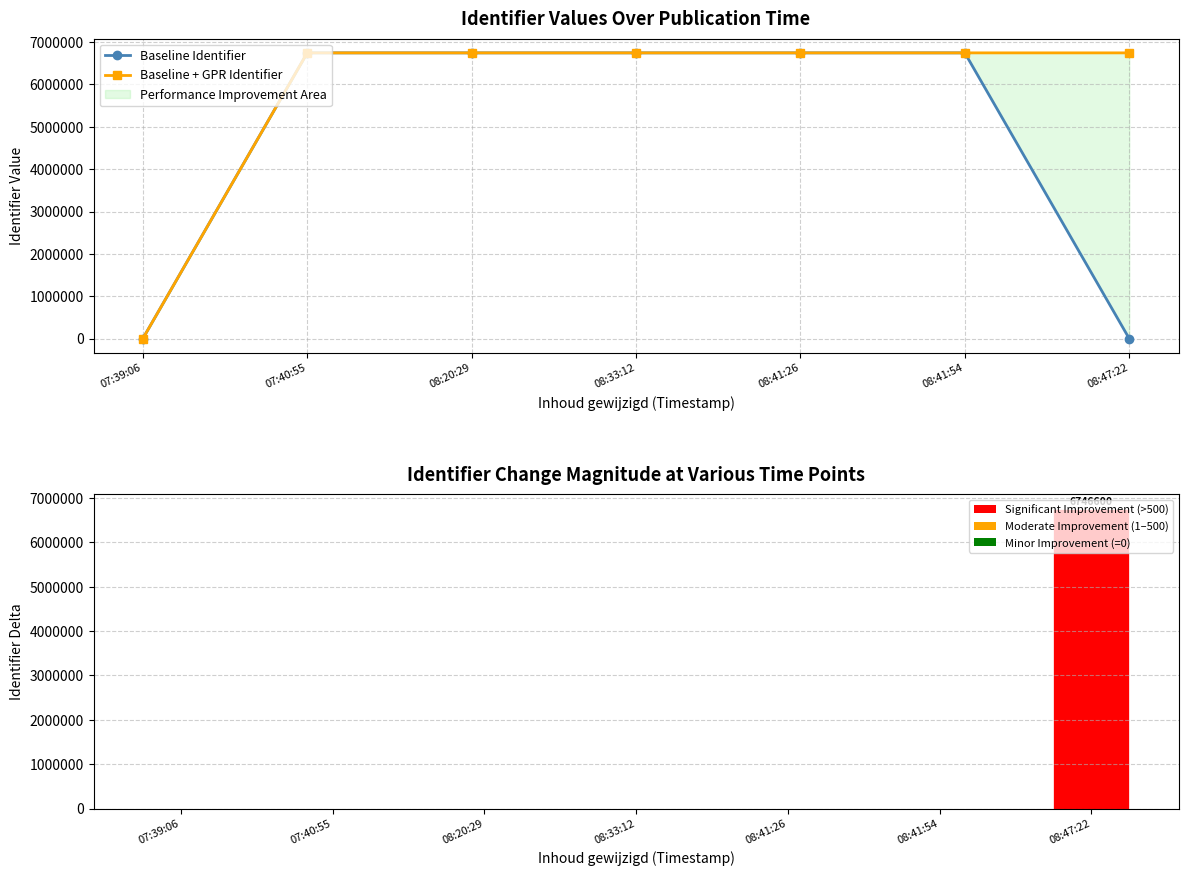

Reading left to right, extract all data points from this chart.

Baseline Identifier: 07:39:06=0	07:40:55=6746539	08:20:29=6746547	08:33:12=6746582	08:41:26=6746589	08:41:54=6746544	08:47:22=0
Baseline + GPR Identifier: 07:39:06=0	07:40:55=6746539	08:20:29=6746547	08:33:12=6746582	08:41:26=6746589	08:41:54=6746544	08:47:22=6746600
Identifier Delta: 07:39:06=0	07:40:55=0	08:20:29=0	08:33:12=0	08:41:26=0	08:41:54=0	08:47:22=6746600